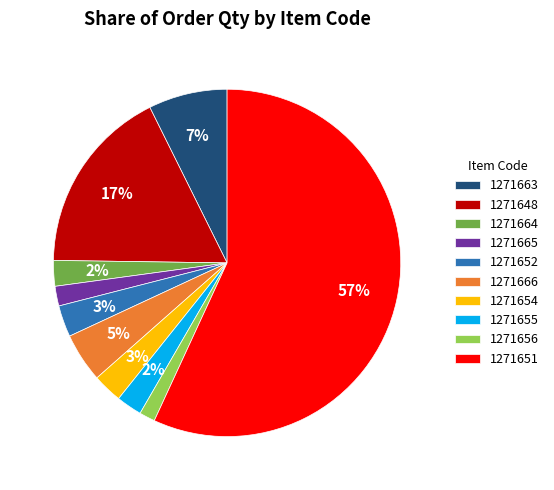

Is it true that 1271656 is 1% of the pie?

True